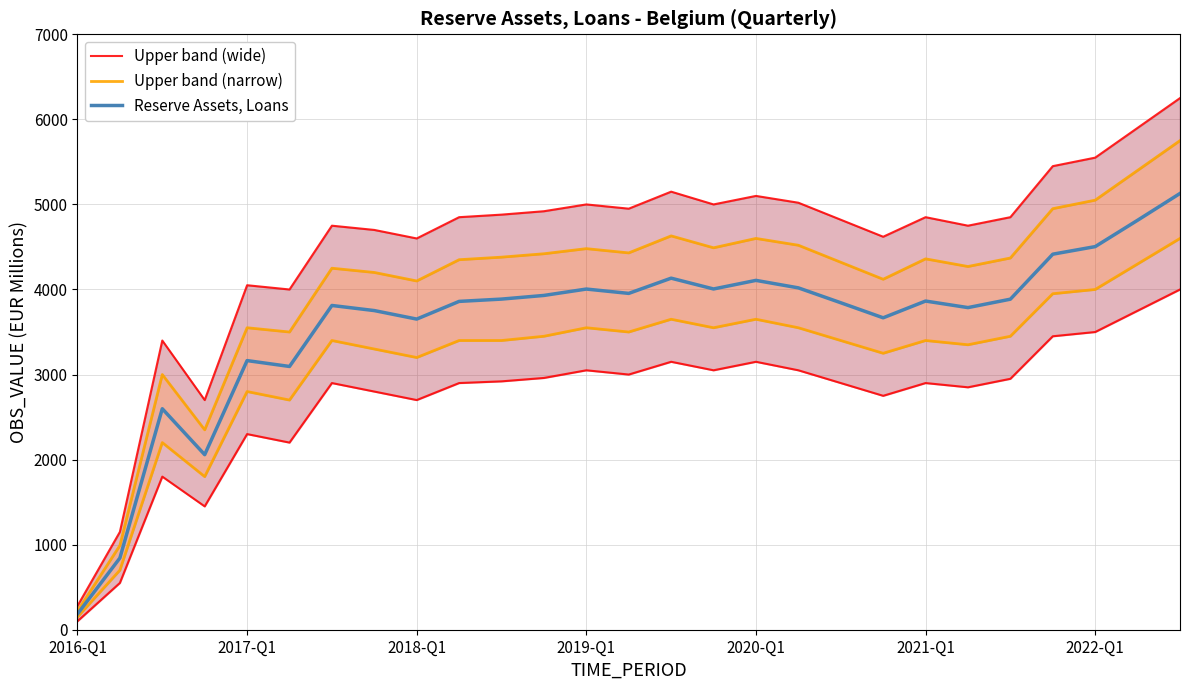

What are all the series names shown in the legend?

Upper band (wide), Upper band (narrow), Reserve Assets, Loans